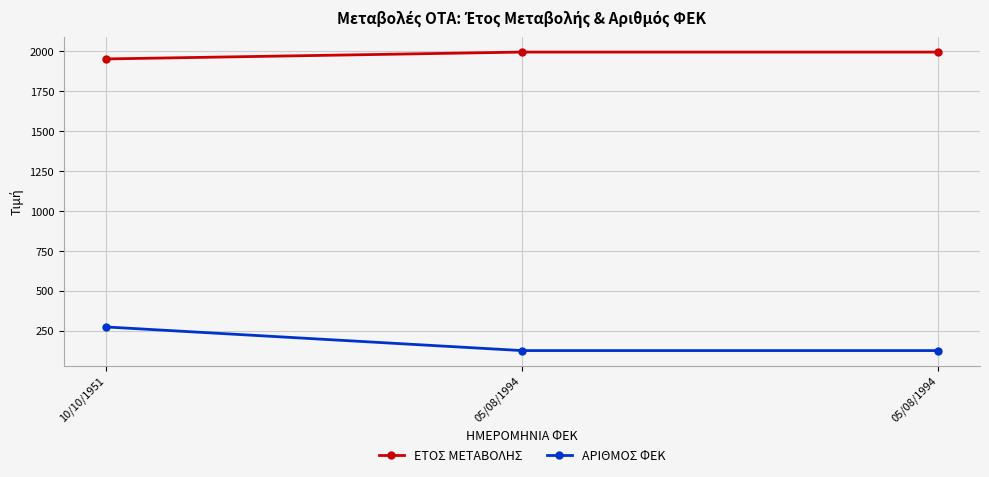

List the labels in order of ΕΤΟΣ ΜΕΤΑΒΟΛΗΣ value, smallest first.

10/10/1951, 05/08/1994, 05/08/1994